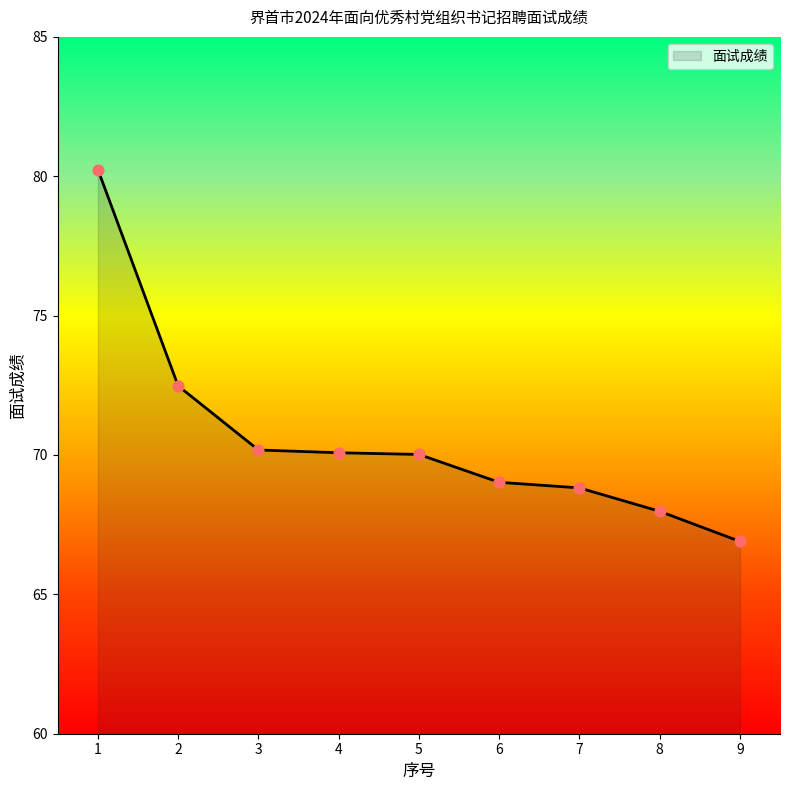

What is the change in value from 7 to 8?

-0.8